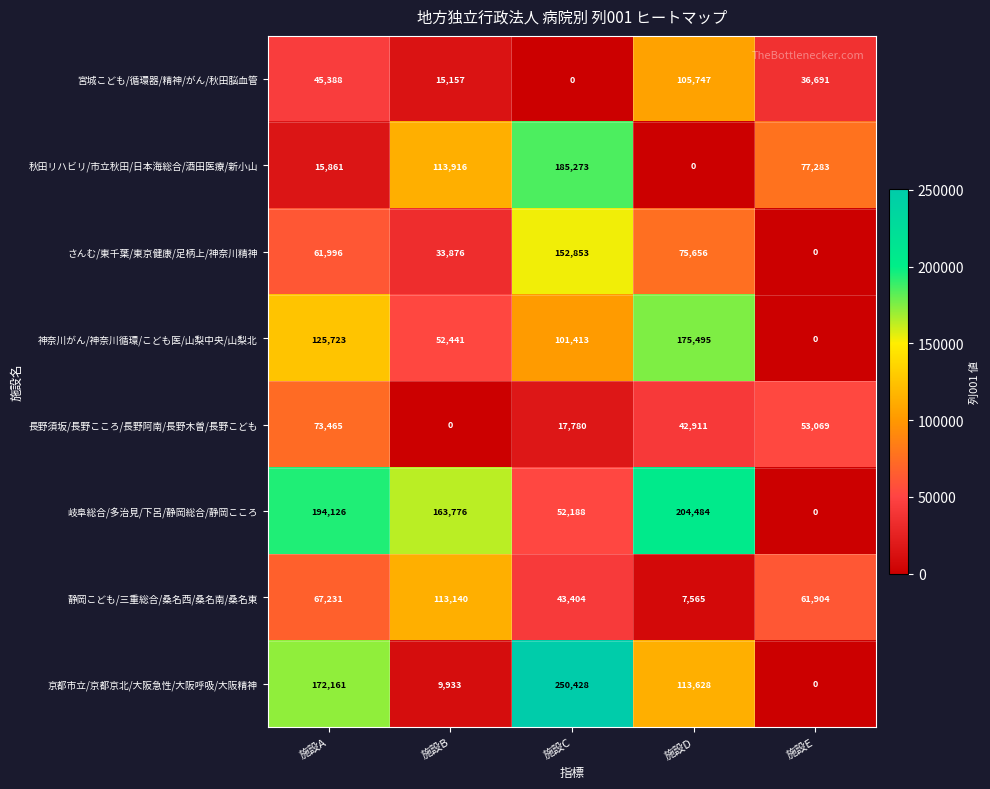

Which series has the largest total across all categories?

岐阜総合/多治見/下呂/静岡総合/静岡こころ